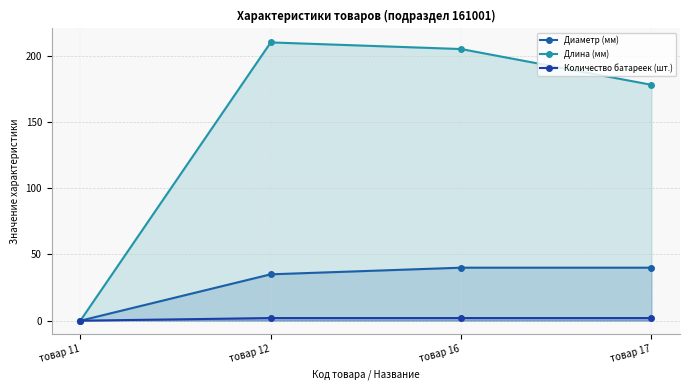

True or false: Количество батареек (шт.) and Длина (мм) cross at least once.

False